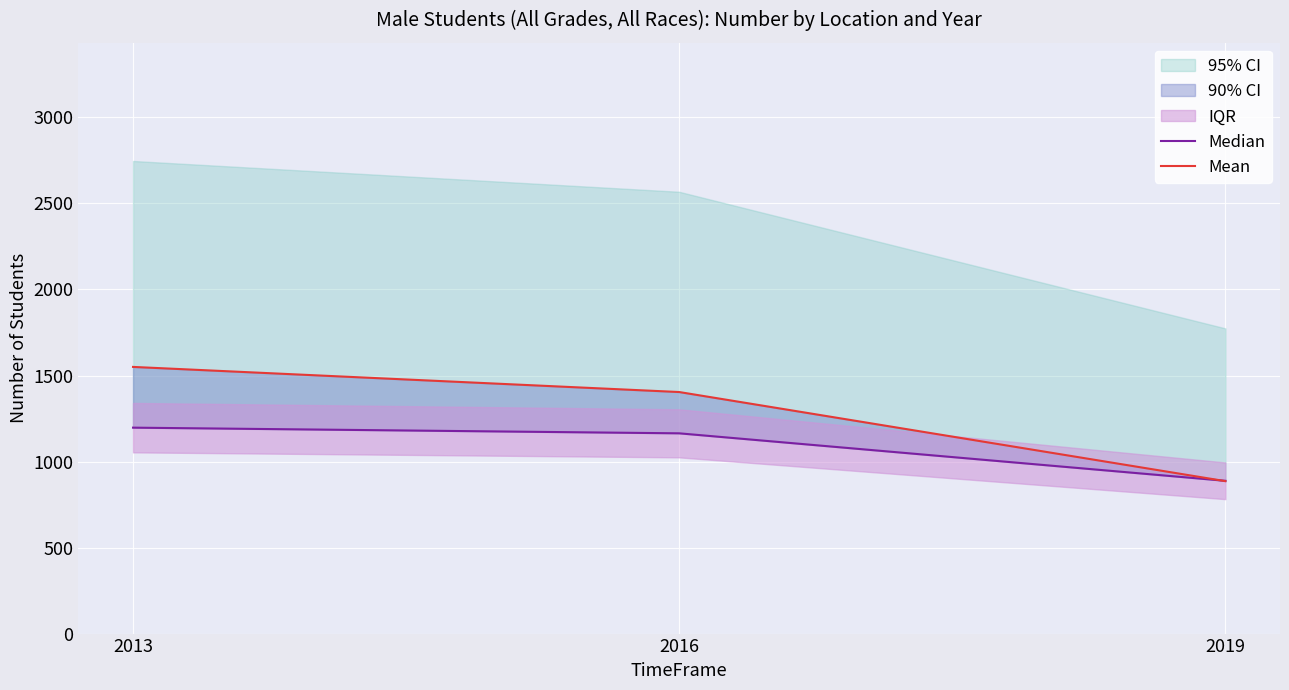

What is the total value across all series at 2016?

2568